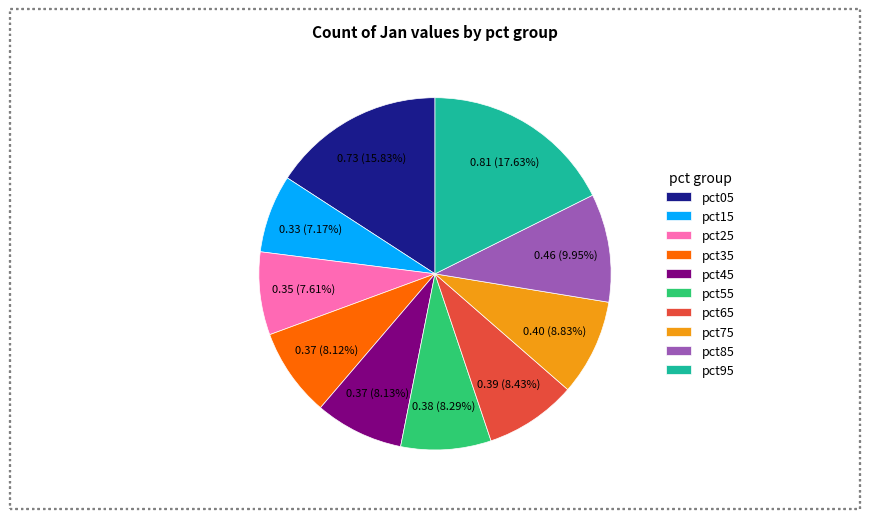

To the nearest percent, what is the difference between the largest and smallest slice percentages?

10%